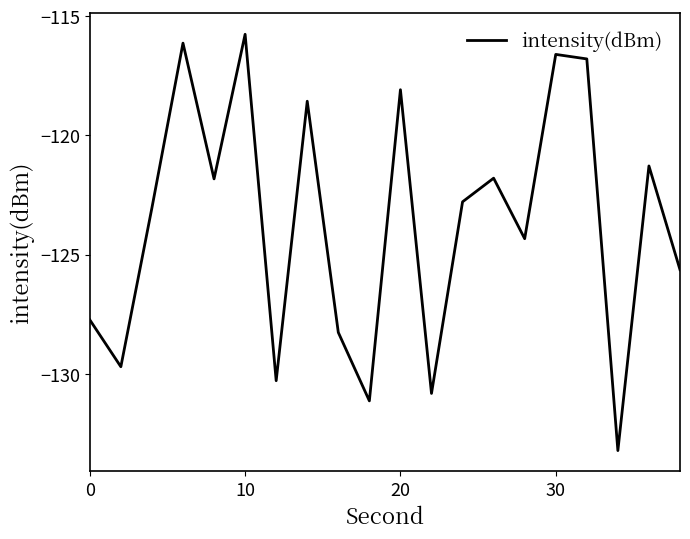

What is the difference between the maximum and minimum values?

17.5